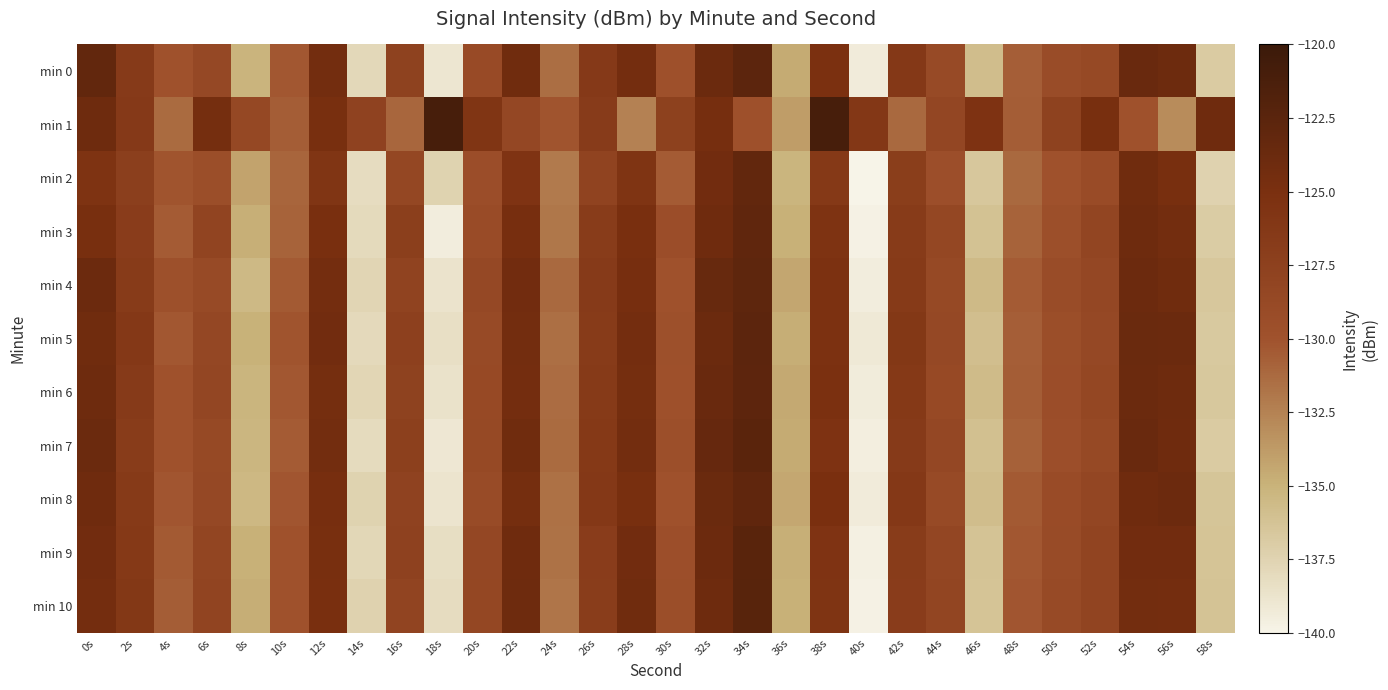

Between 20s and 52s, which series saw the biggest shift?

min 1